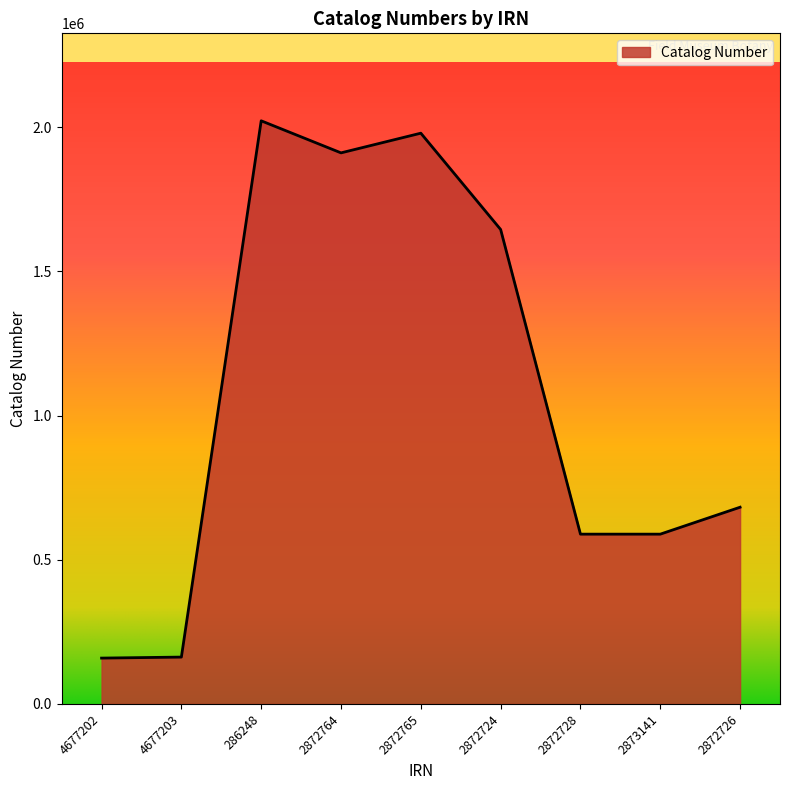

Between 4677202 and 2872764, which is larger?

2872764